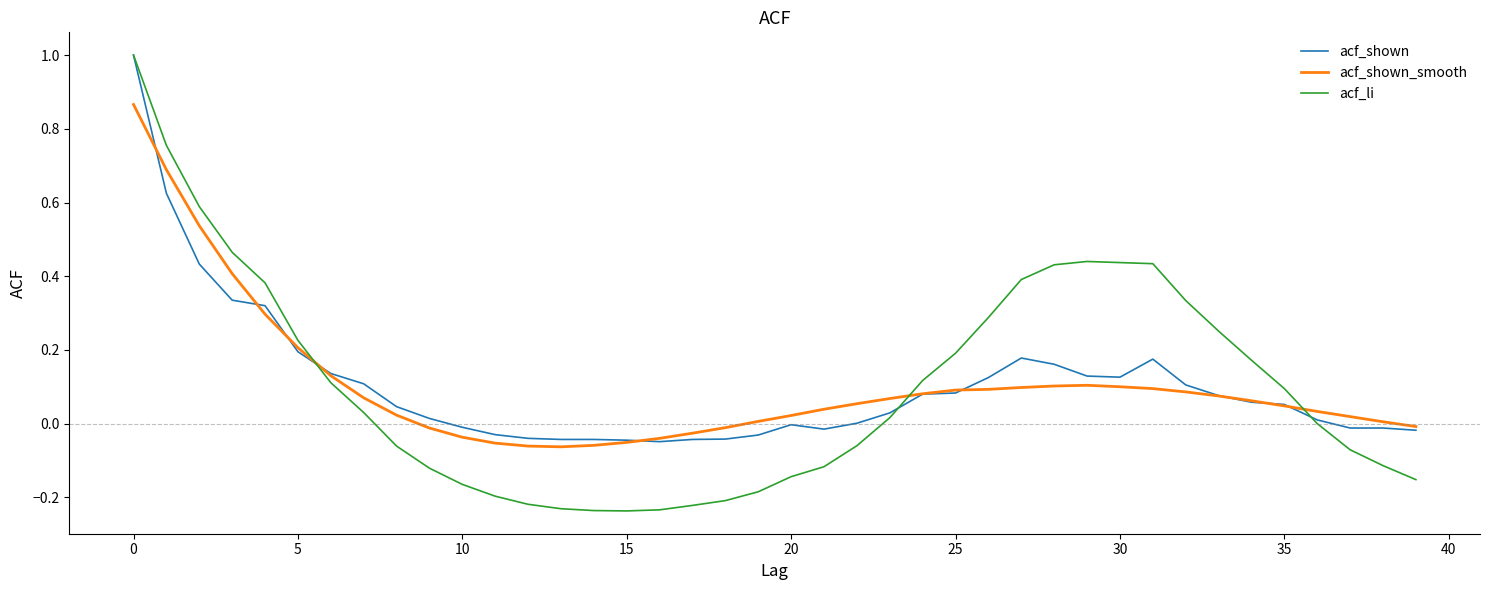

Which series has the widest spread of values?

acf_li